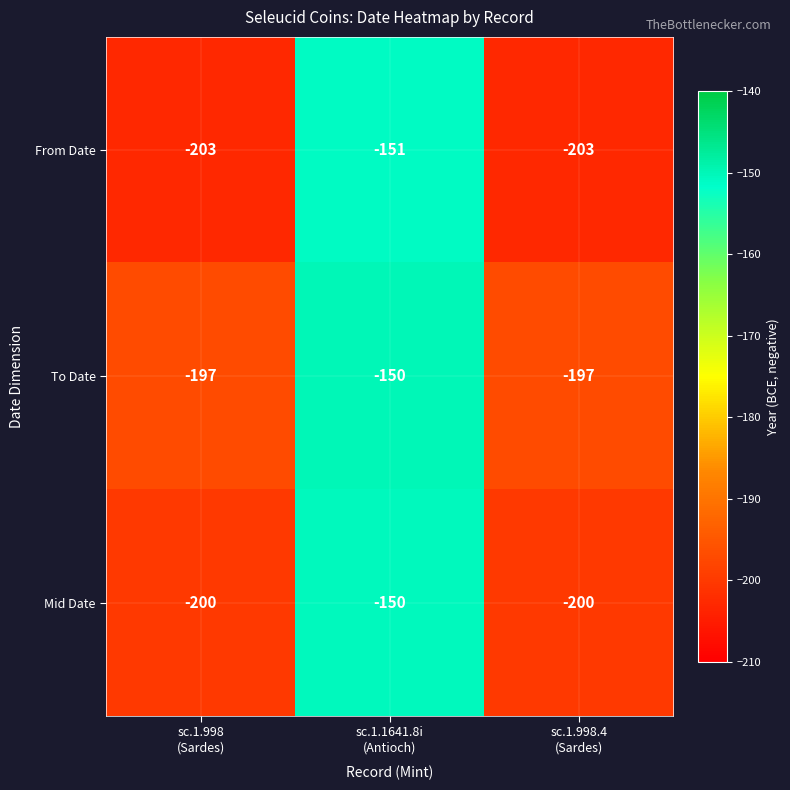

What is the difference between the highest and lowest values at sc.1.998
(Sardes)?

6